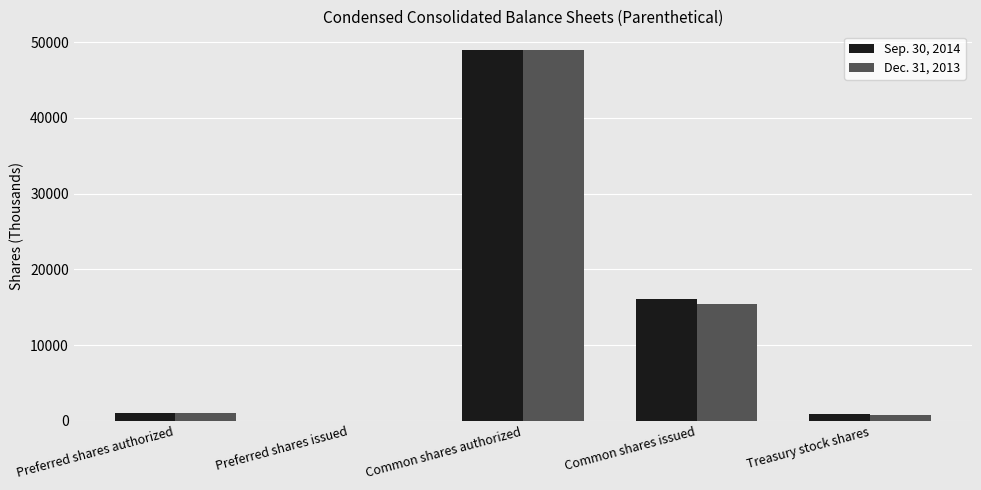

What is the average value of the Dec. 31, 2013 series?

13244